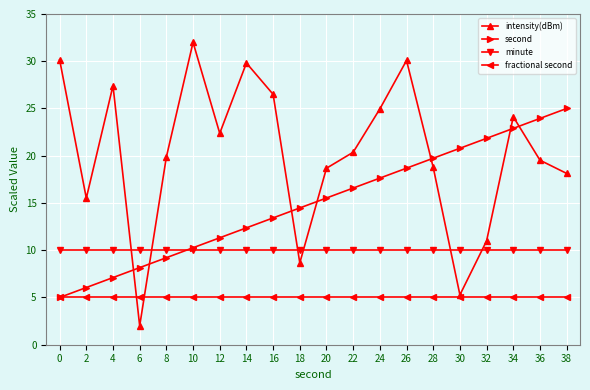

What is the maximum value shown in the chart?

32.0